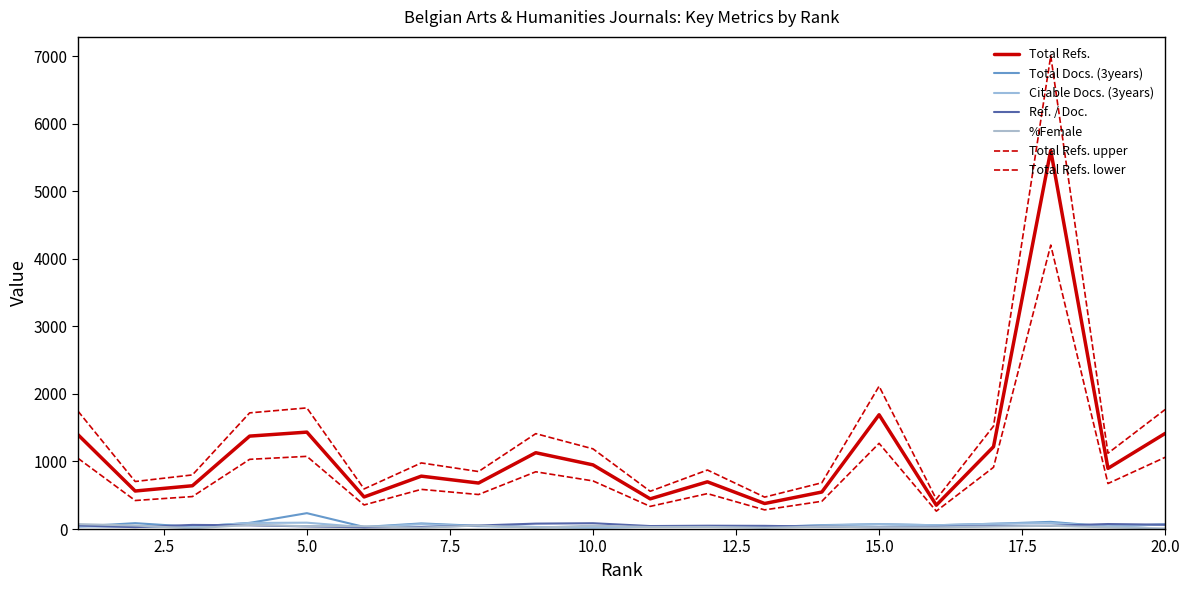

How many lines are shown in the chart?

7